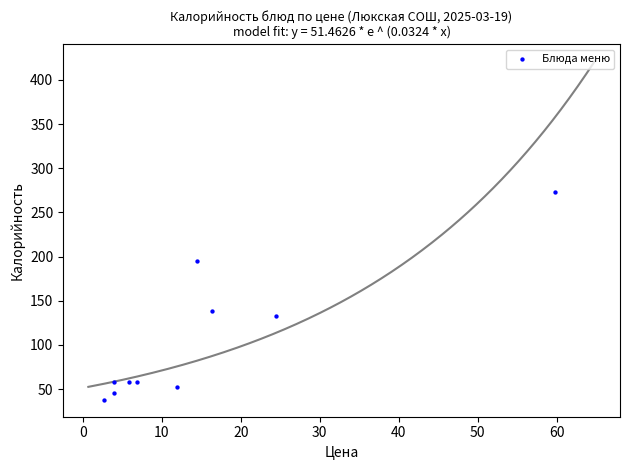

What Y value in the scatter plot is closest to 155?

138.0